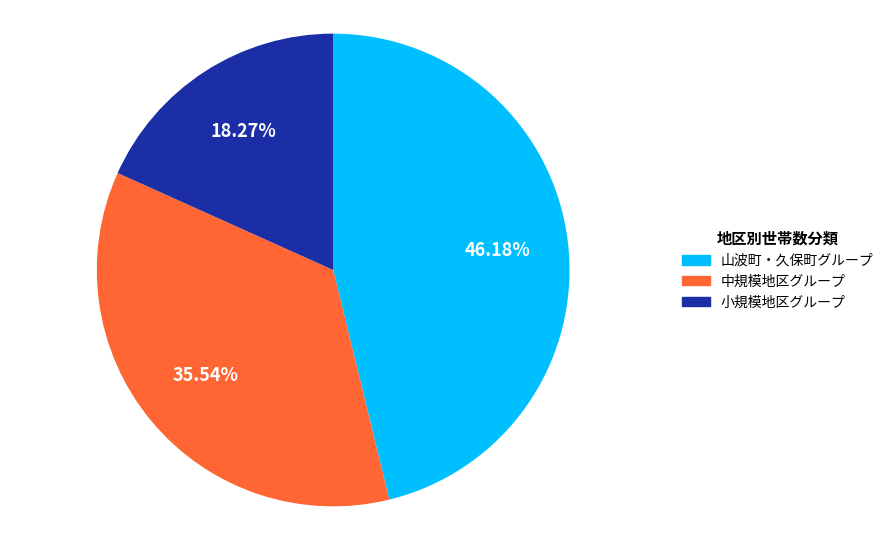

Is there any slice that represents more than half of the pie?

No